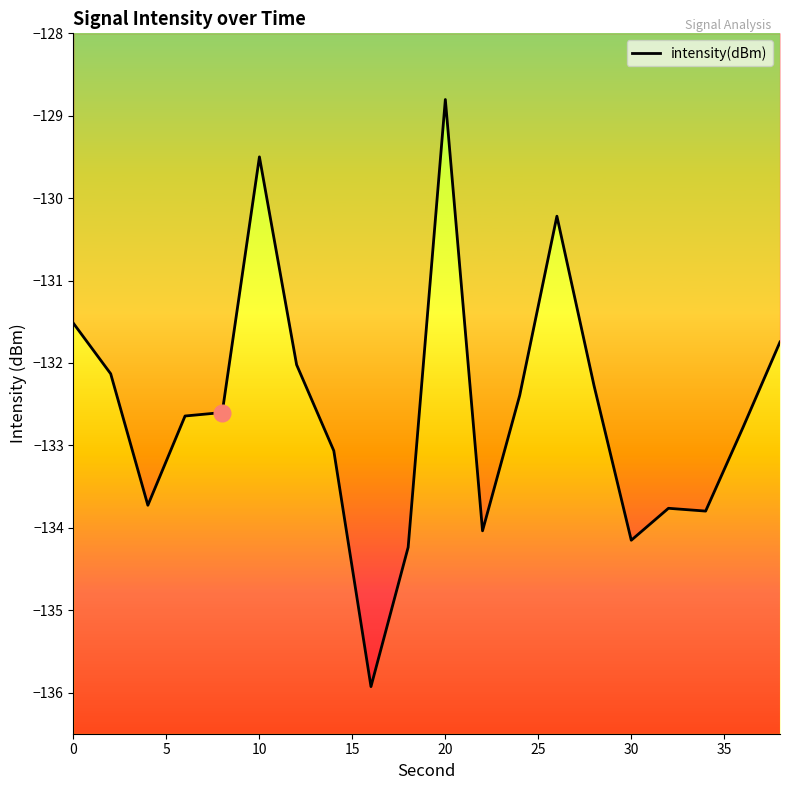

The chart shows a value of -80.1 at 20. True or false?

False